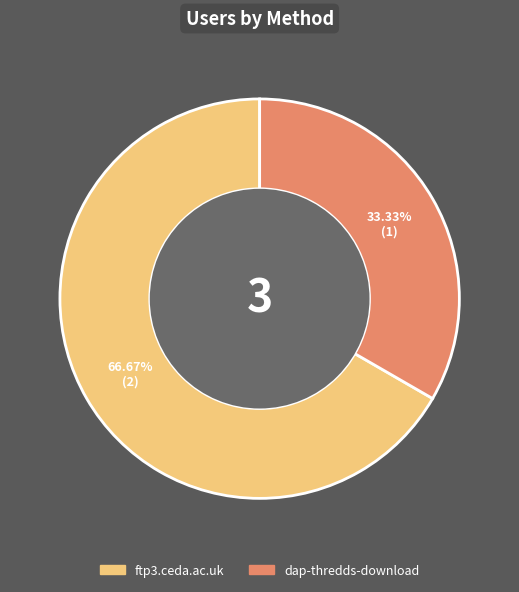

Is ftp3.ceda.ac.uk the majority of the pie?

Yes